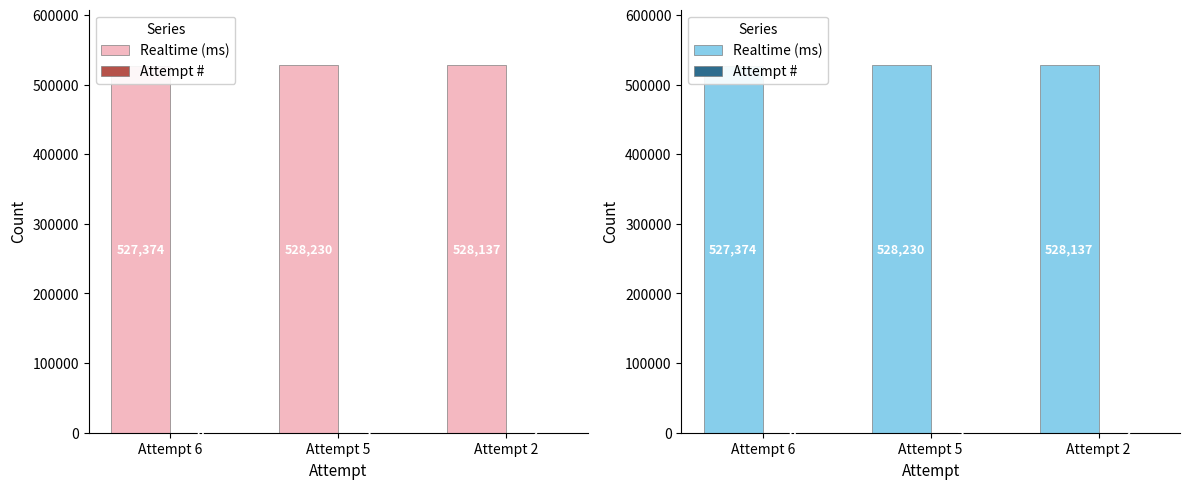

Which series has the largest total across all categories?

Realtime (ms)